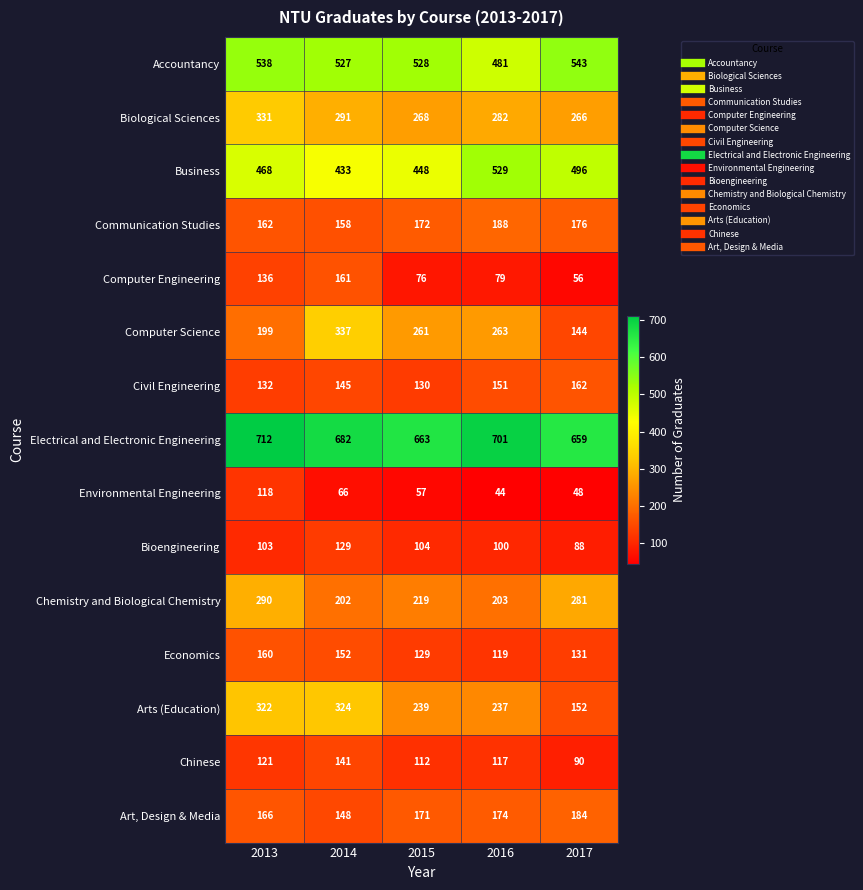

Which category has the highest value across all series?

2013